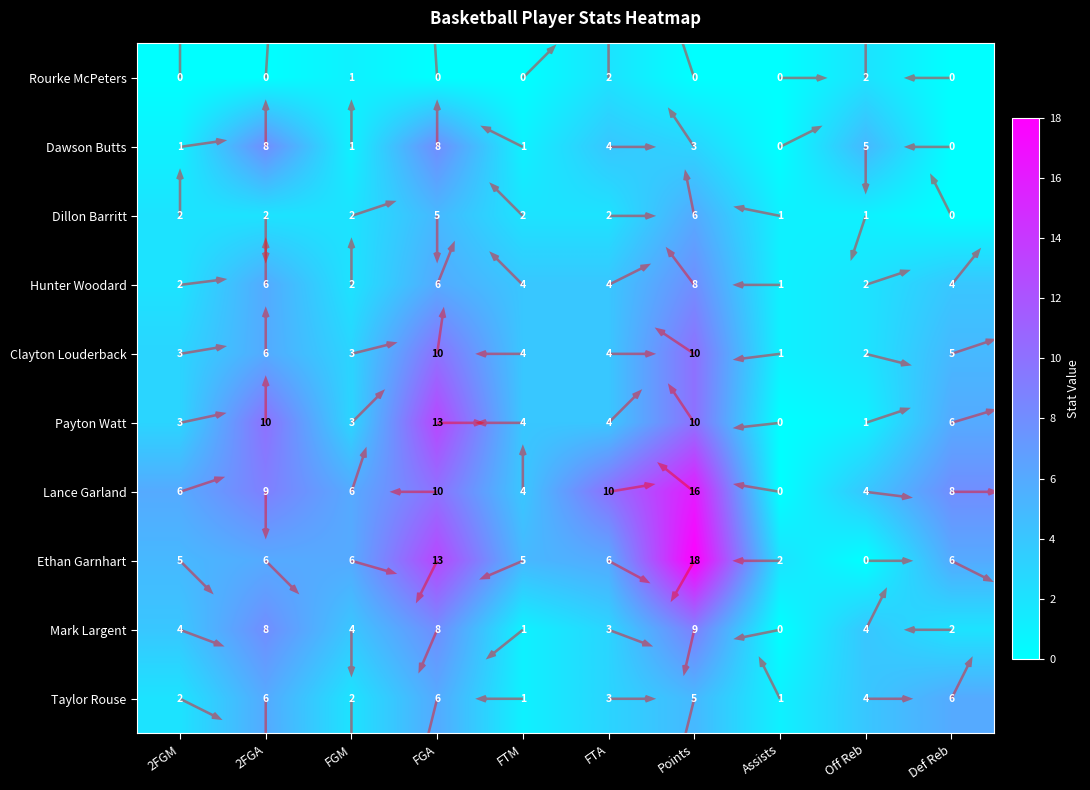

How many values in the Ethan Garnhart series exceed 6?

2